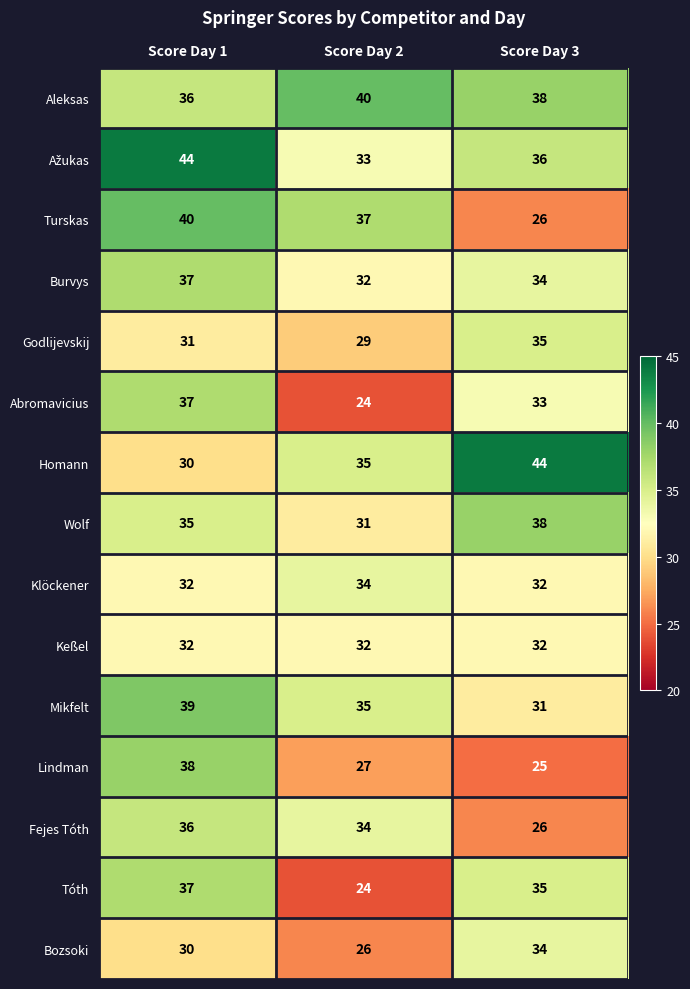

Read the Burvys value at Score Day 2.

32